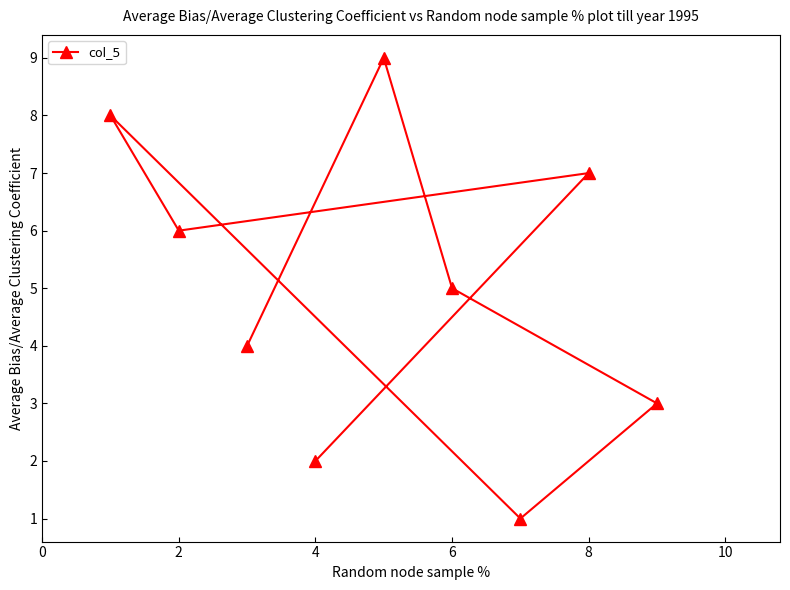

What is the change in value from 4 to 6?

+3